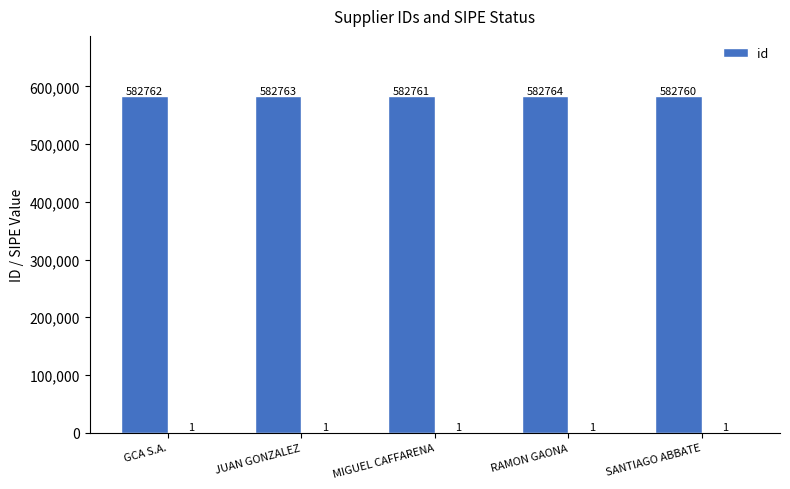

Which category has the highest value across all series?

RAMON GAONA